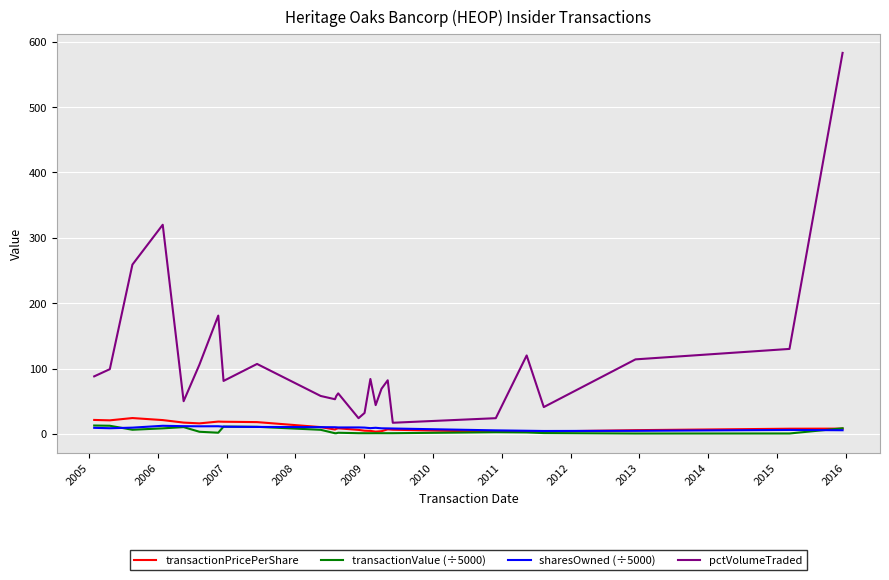

What is the sum of all transactionValue (÷5000) values?

109.8